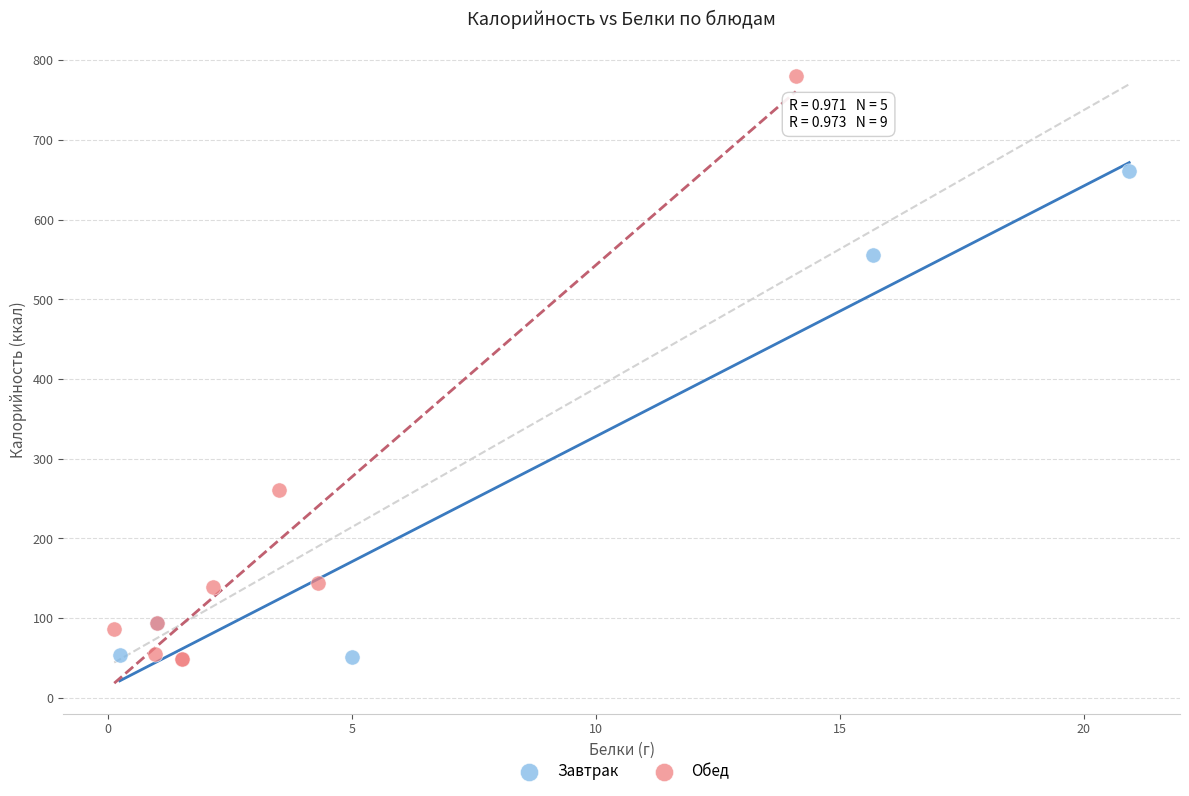

Which series has the largest Y range (max minus min)?

Обед